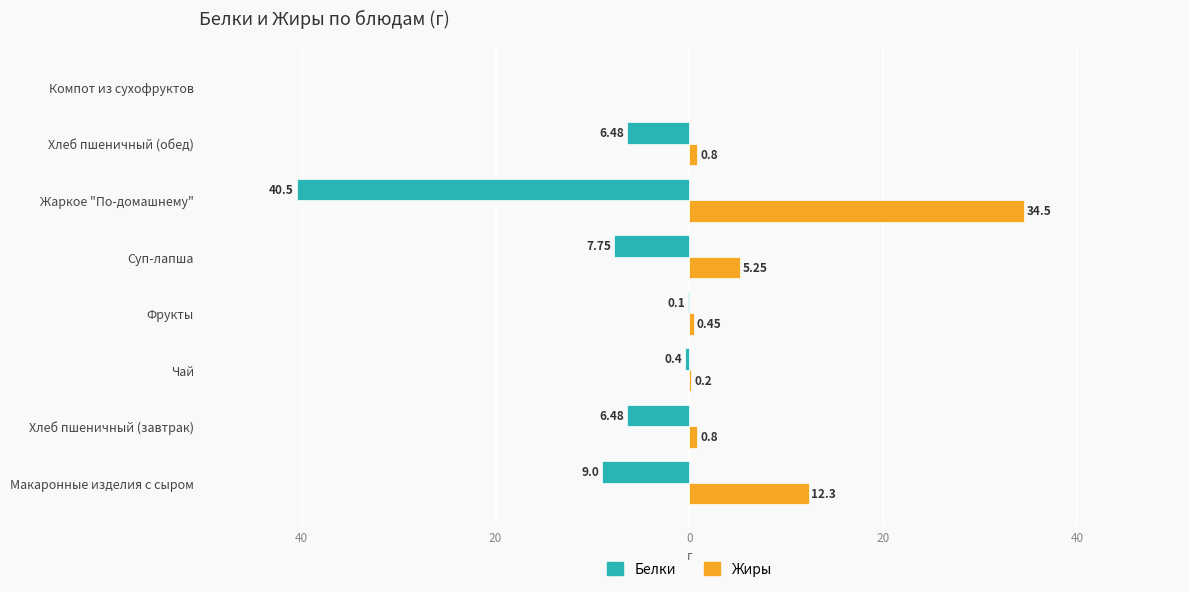

What is the sum of all Жиры values?

54.3